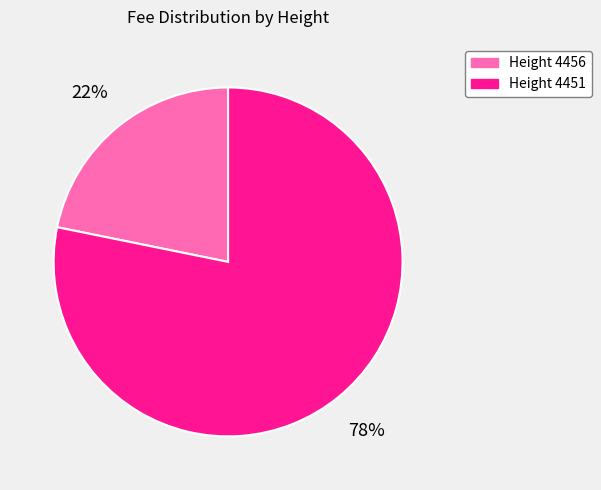

How many slices are in this pie chart?

2